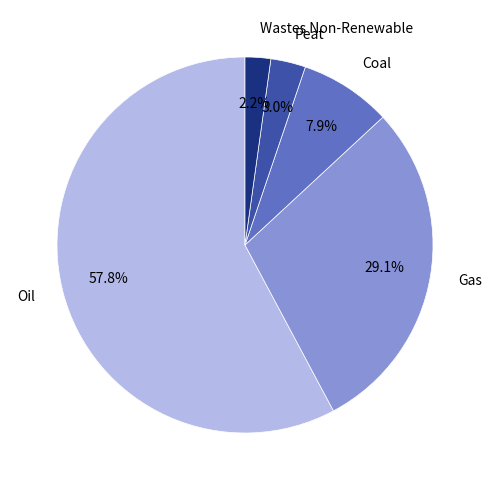

Count the number of slices in the pie.

5